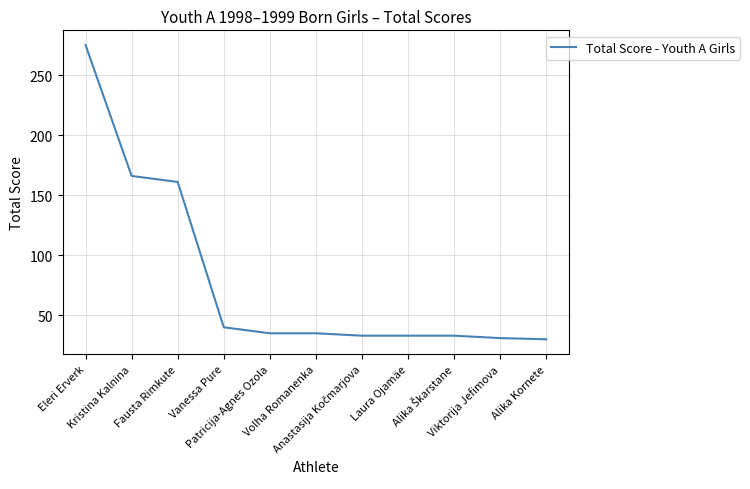

What is the minimum value shown in the chart?

30